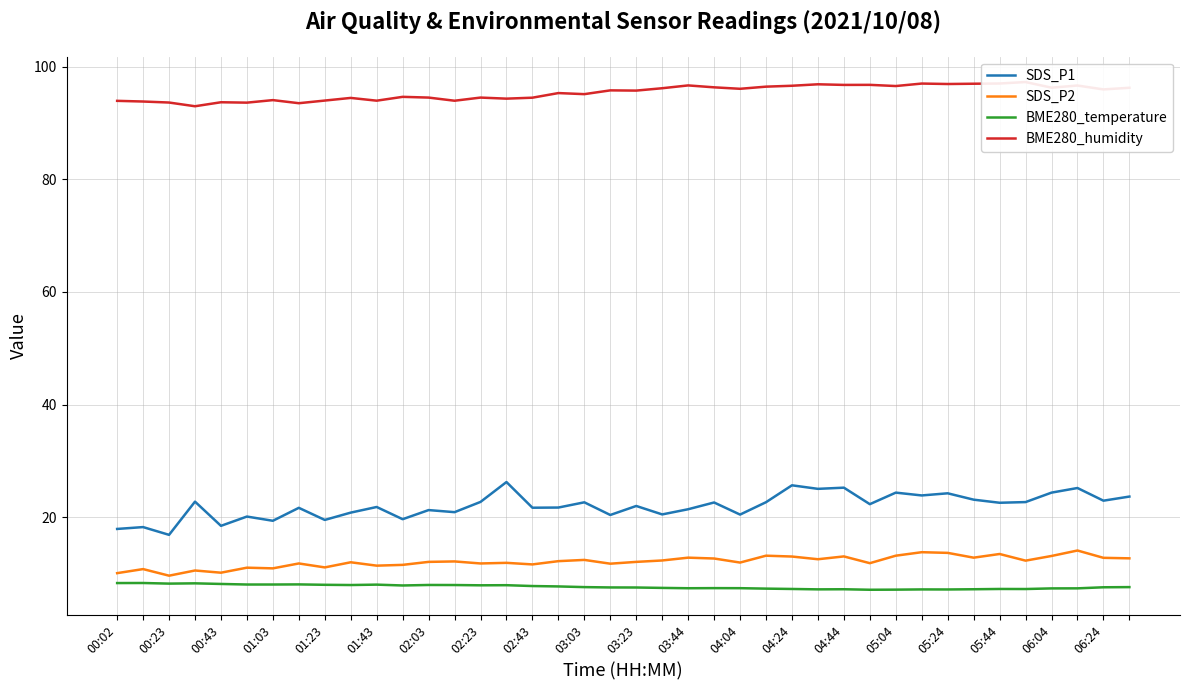

Which series changed the most between 01:23 and 05:44?

SDS_P1